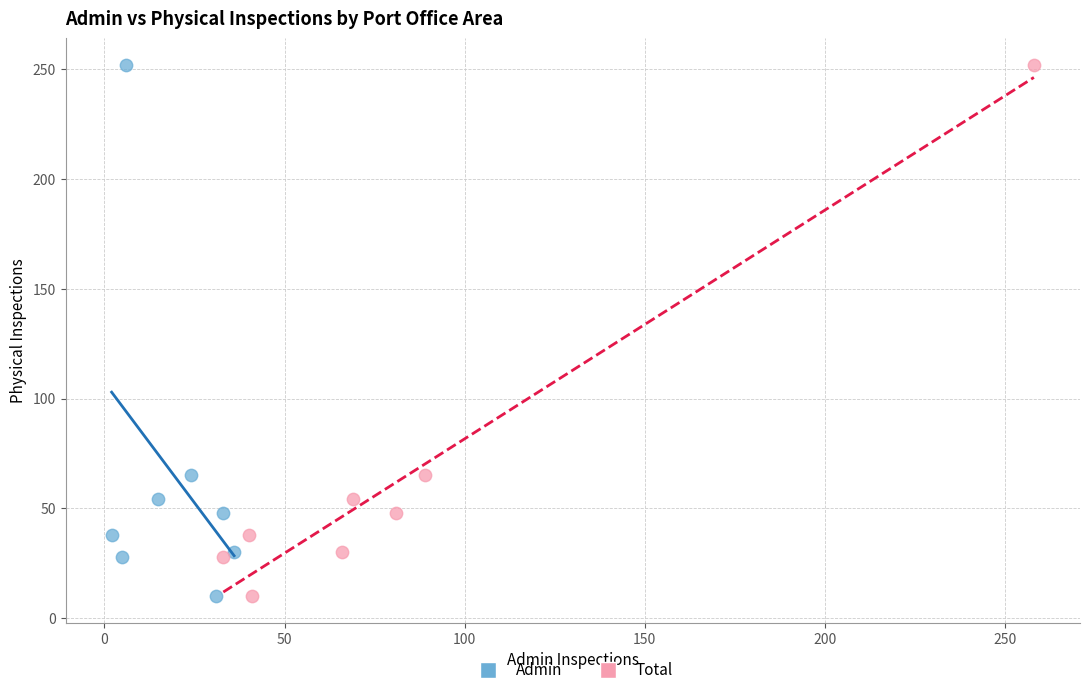

What are all the series names shown in the legend?

Admin, Total